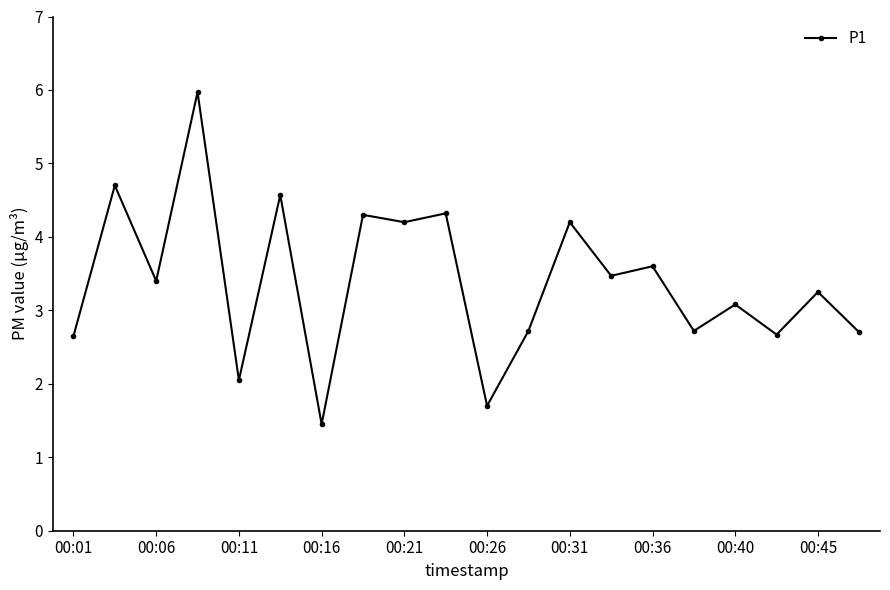

How many lines are shown in the chart?

1